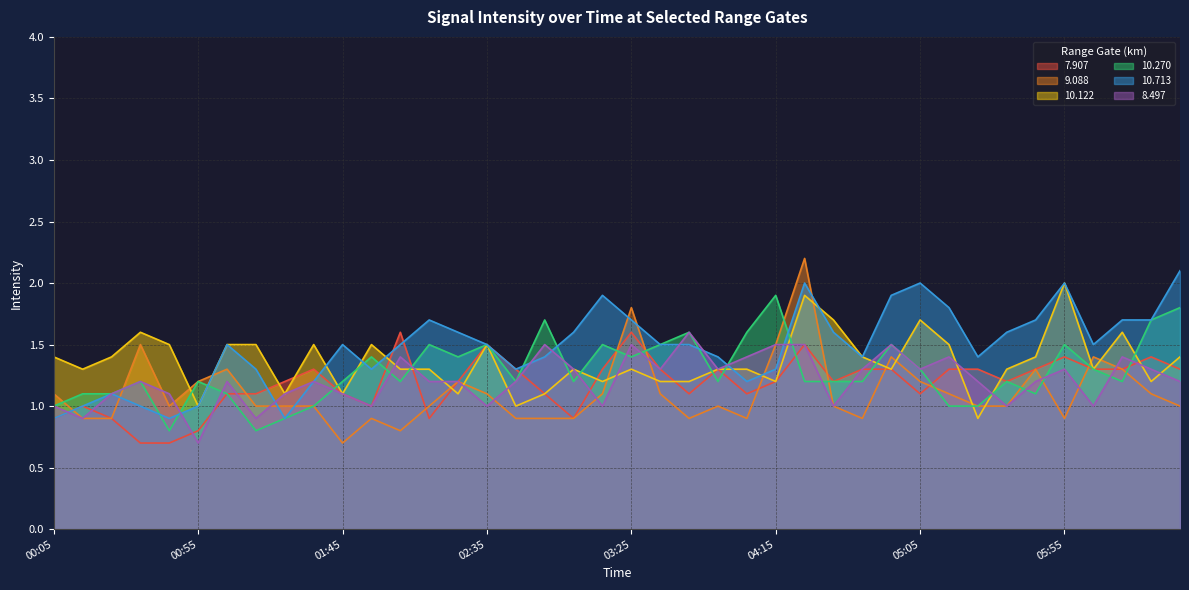

At how many categories does at least one series exceed 1?

40